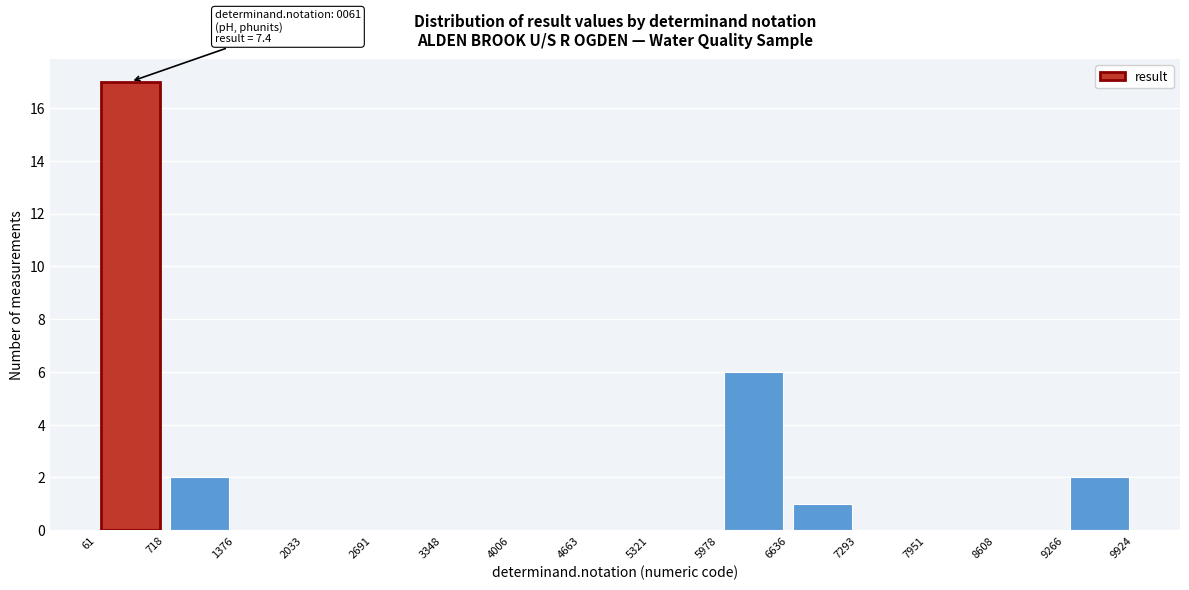

Over which range of the x-axis is the bar tallest?

61 to 718